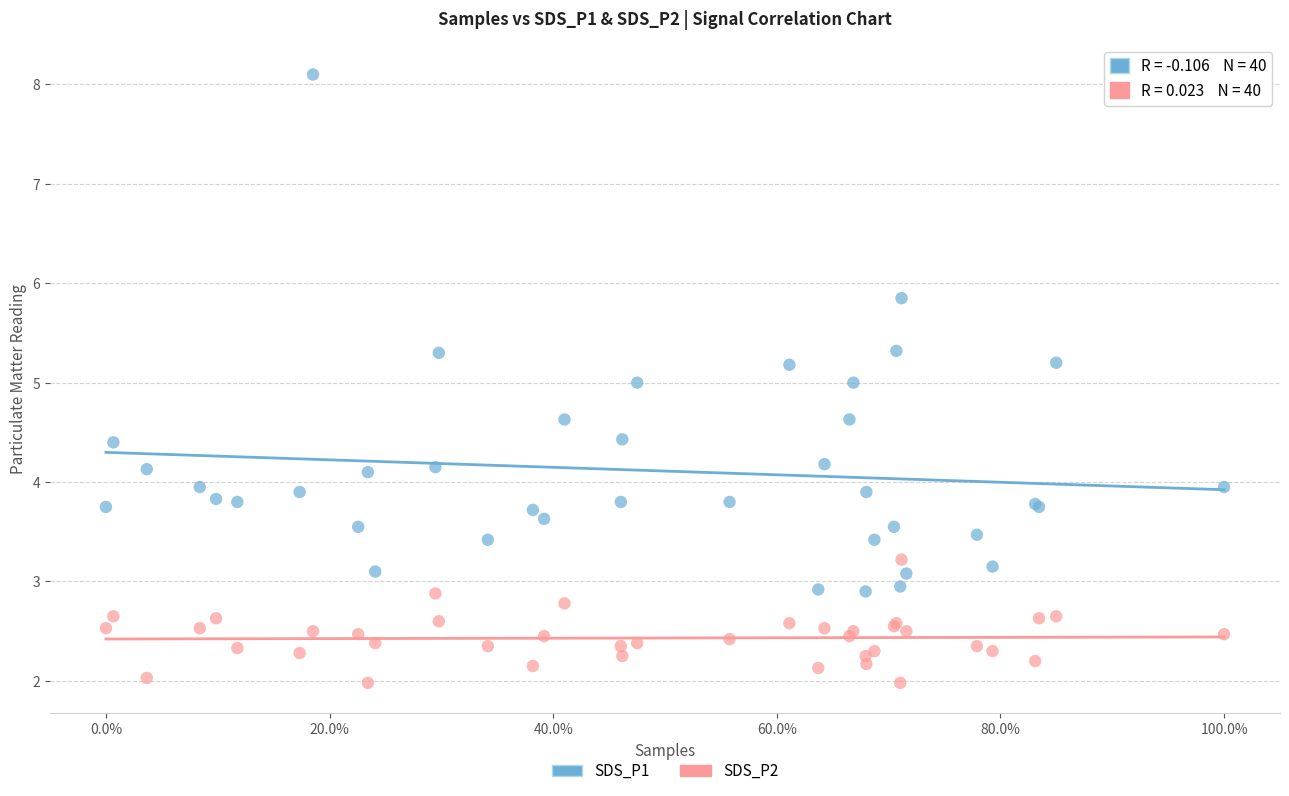

Which series has the widest spread of Y values?

SDS_P1